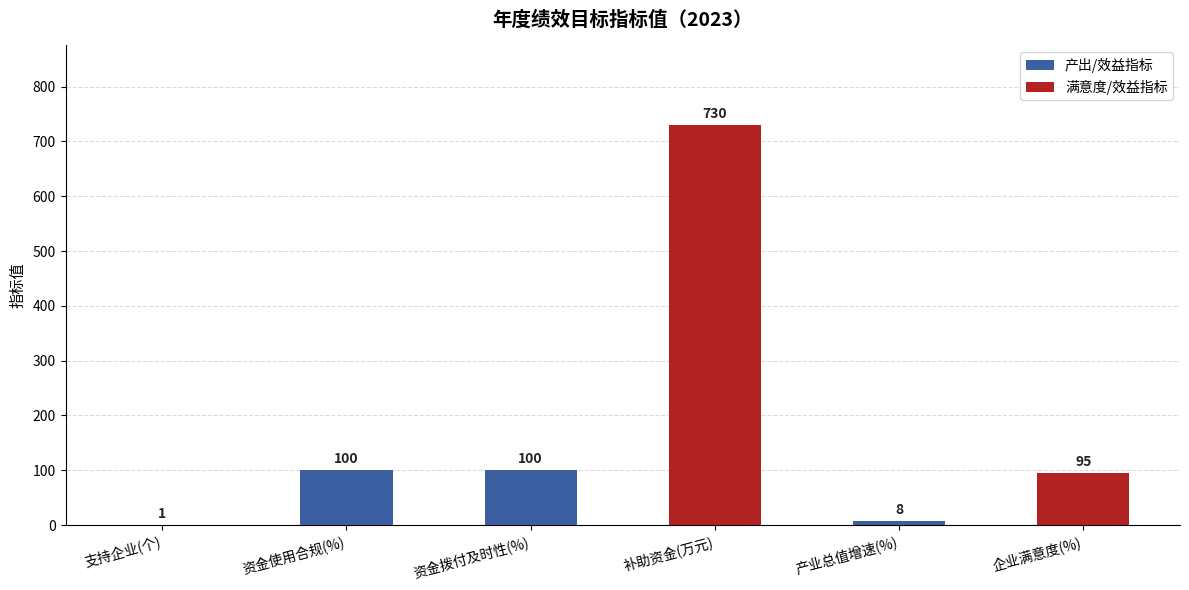

What is the sum of the values at 补助资金(万元) and 产业总值增速(%)?

738